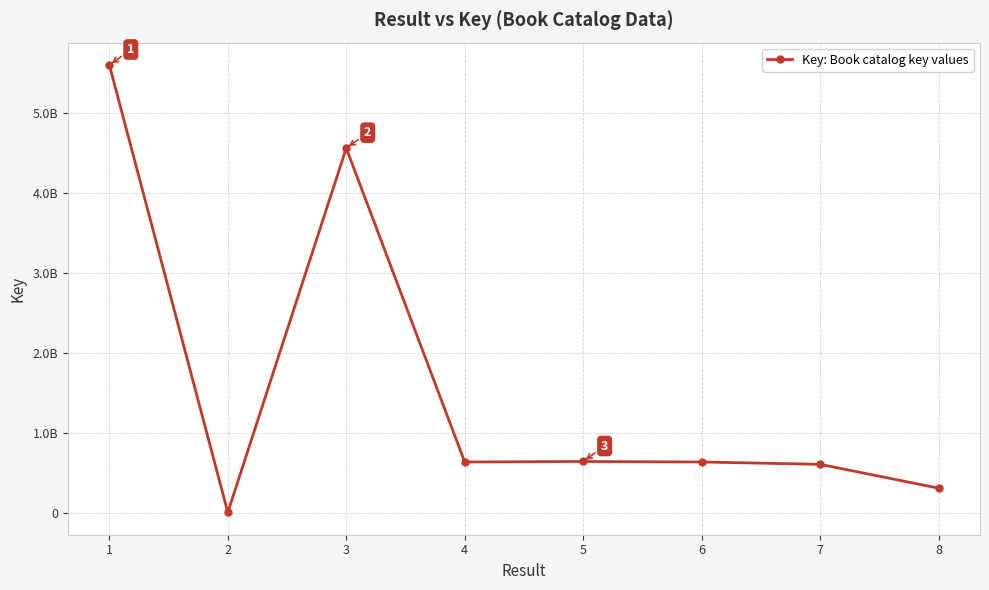

Is it true that the value at 8 is 30598186?

True